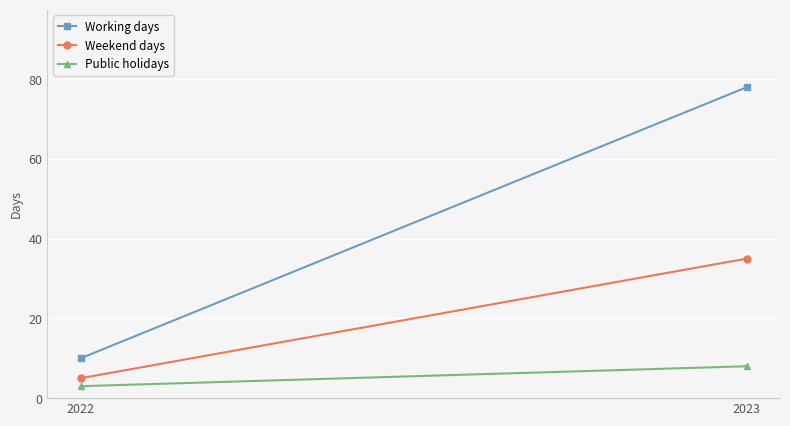

Rank the series by their maximum value, from highest to lowest.

Working days, Weekend days, Public holidays